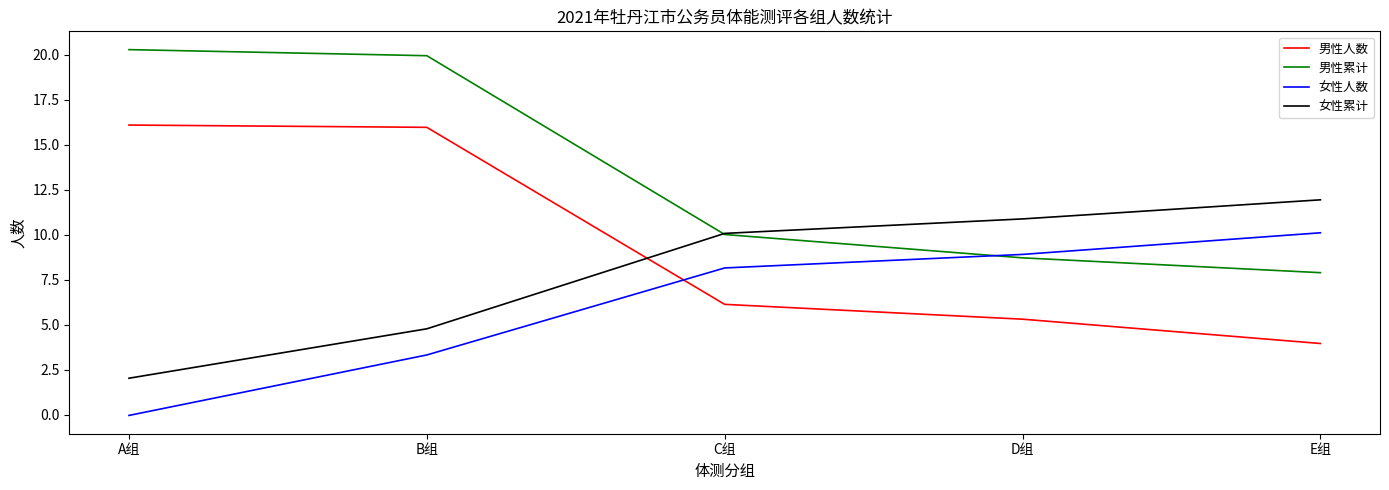

The 女性累计 series shows 4.8 at C组. True or false?

False